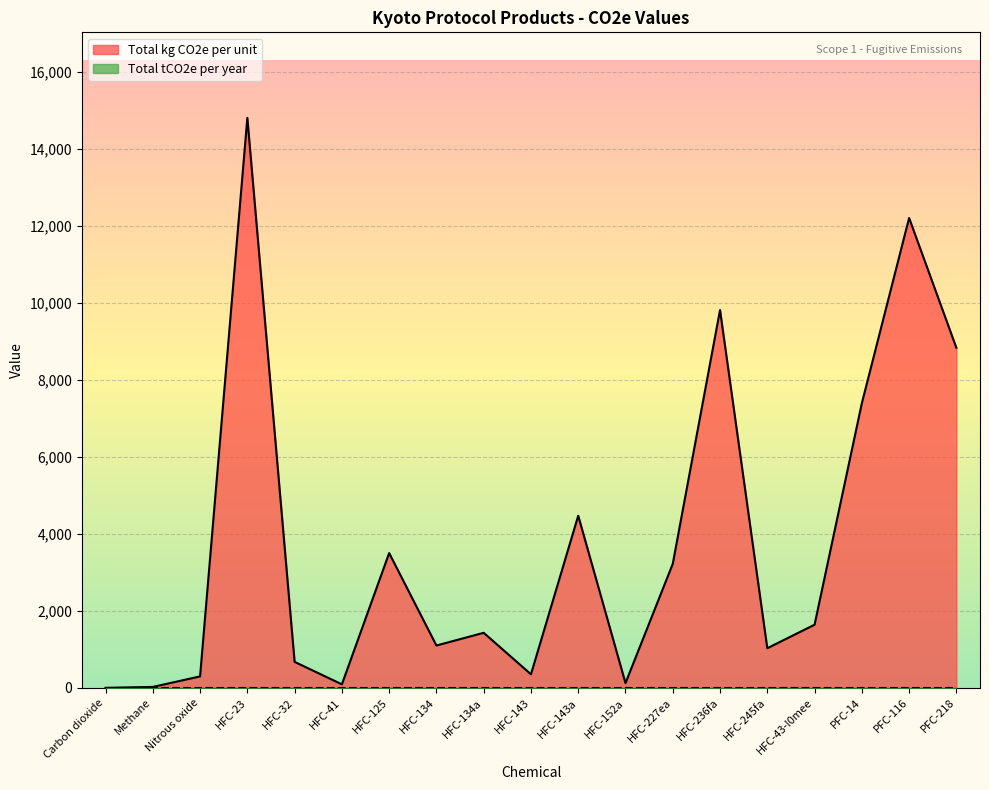

Does the chart display data point markers on the line(s)?

No